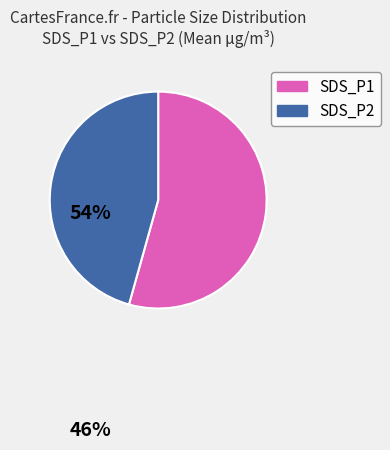

What is the smallest slice in the pie chart?

SDS_P2